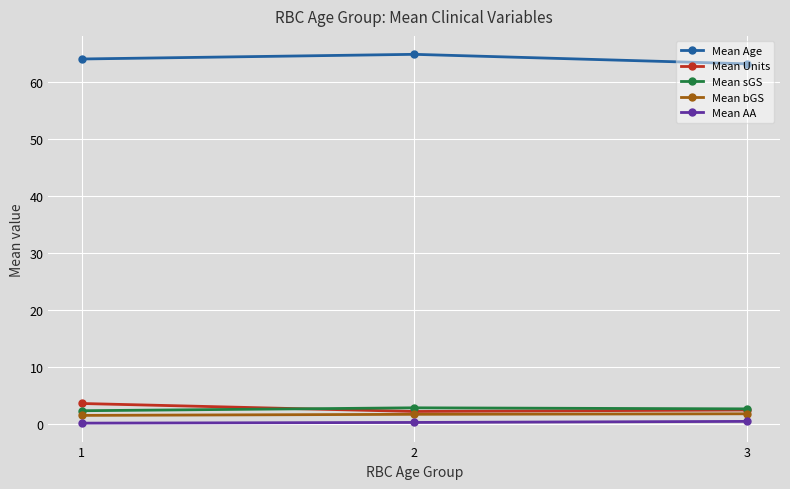

What is the greatest value displayed?

64.9